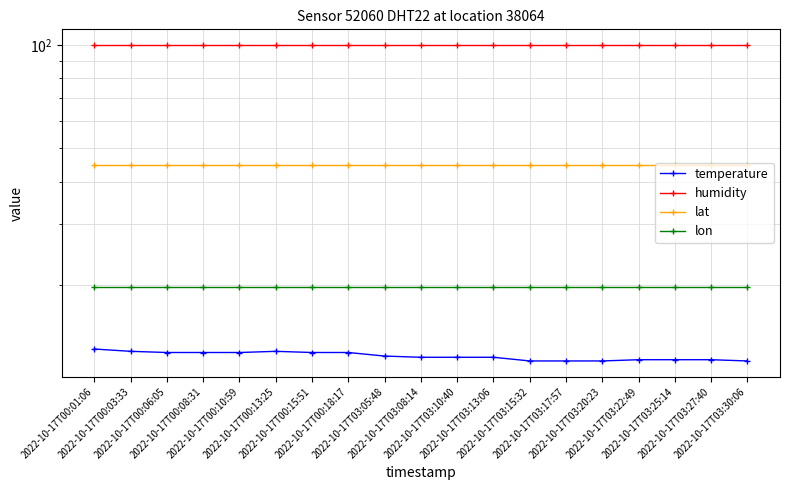

List the labels in order of humidity value, largest first.

2022-10-17T00:01:06, 2022-10-17T00:03:33, 2022-10-17T00:06:05, 2022-10-17T00:08:31, 2022-10-17T00:10:59, 2022-10-17T00:13:25, 2022-10-17T00:15:51, 2022-10-17T00:18:17, 2022-10-17T03:05:48, 2022-10-17T03:08:14, 2022-10-17T03:10:40, 2022-10-17T03:13:06, 2022-10-17T03:15:32, 2022-10-17T03:17:57, 2022-10-17T03:20:23, 2022-10-17T03:22:49, 2022-10-17T03:25:14, 2022-10-17T03:27:40, 2022-10-17T03:30:06